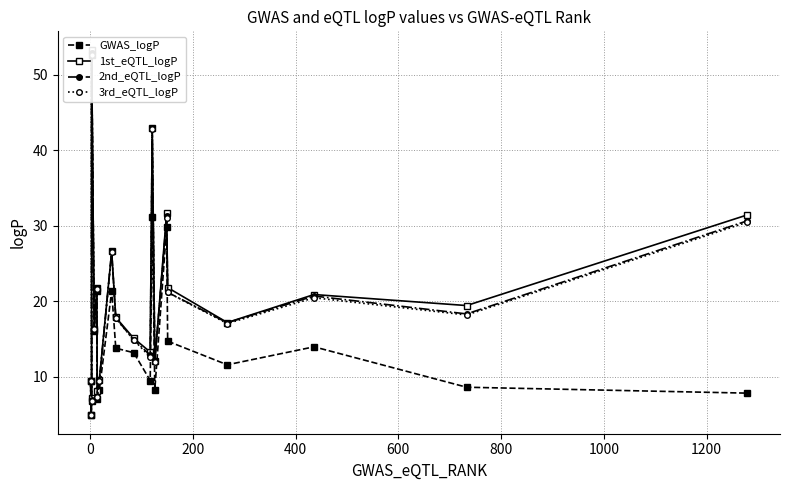

What is the average value of the 3rd_eQTL_logP series?

19.6